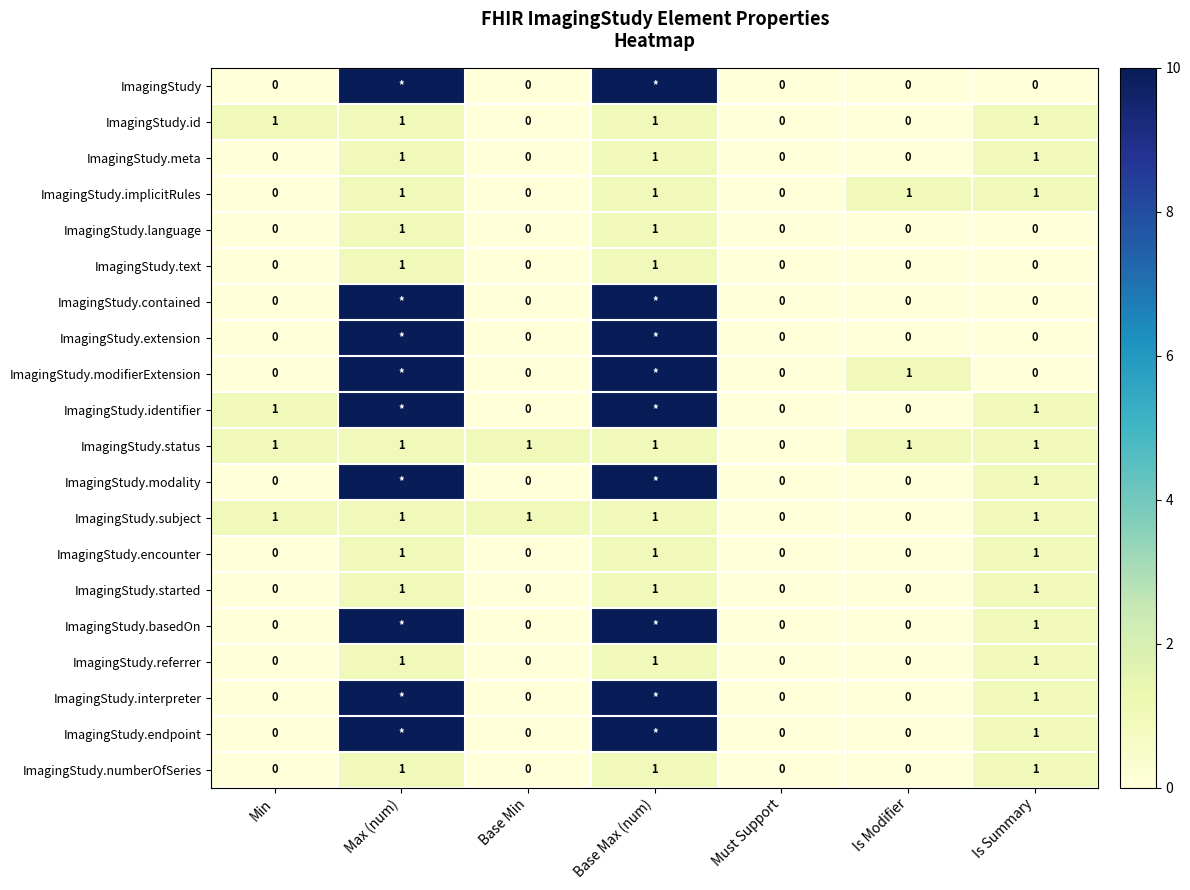

At how many categories does at least one series exceed 8?

2